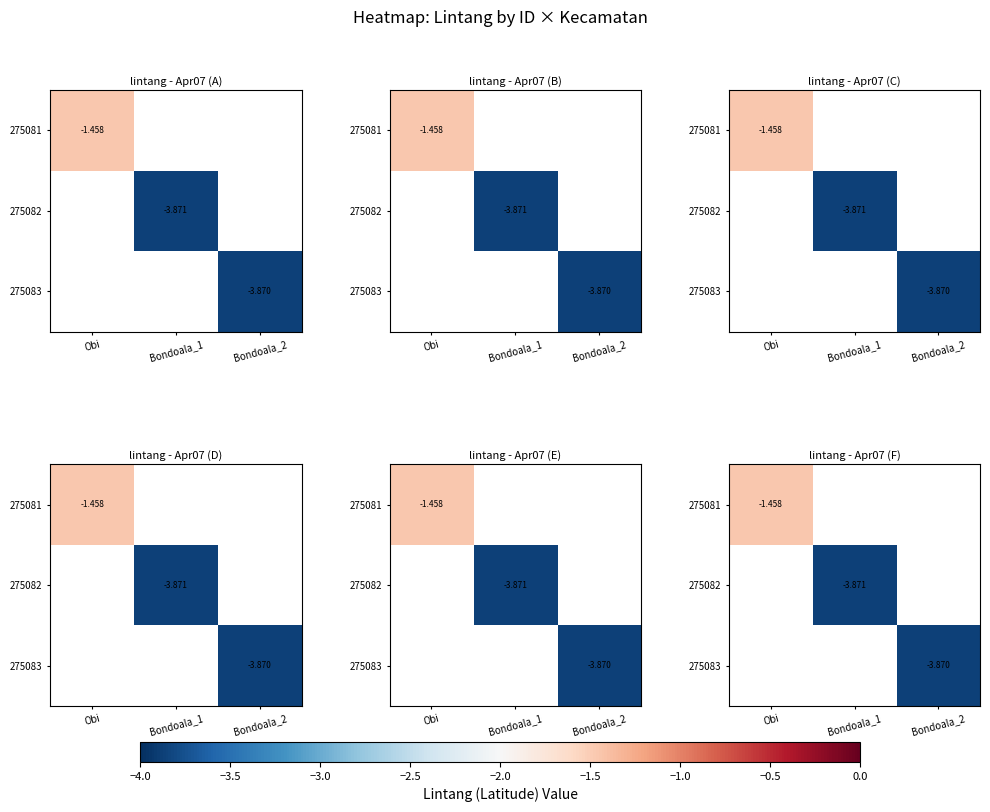

Which category has the highest value across all series?

Obi